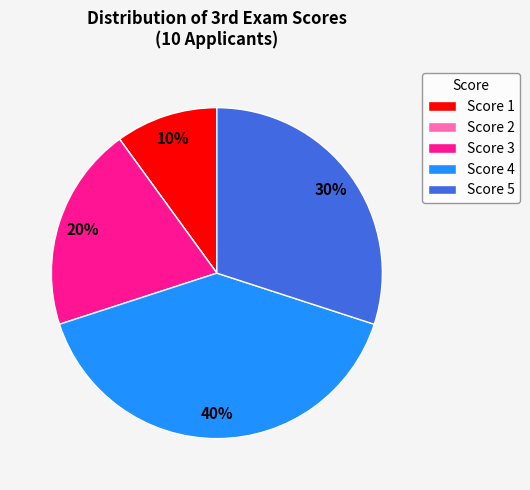

Is it true that Score 3 is 6% of the pie?

False